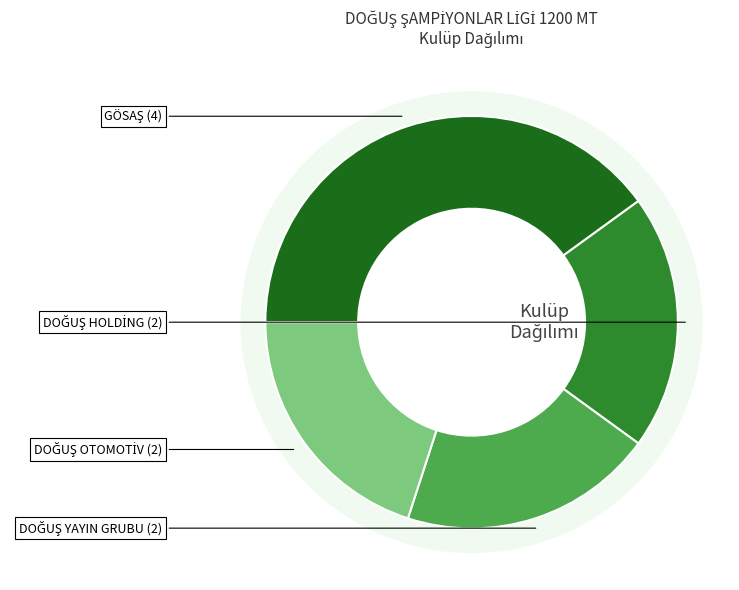

To the nearest percent, what is the combined percentage of DOĞUŞ YAYIN GRUBU and DOĞUŞ HOLDİNG?

40%